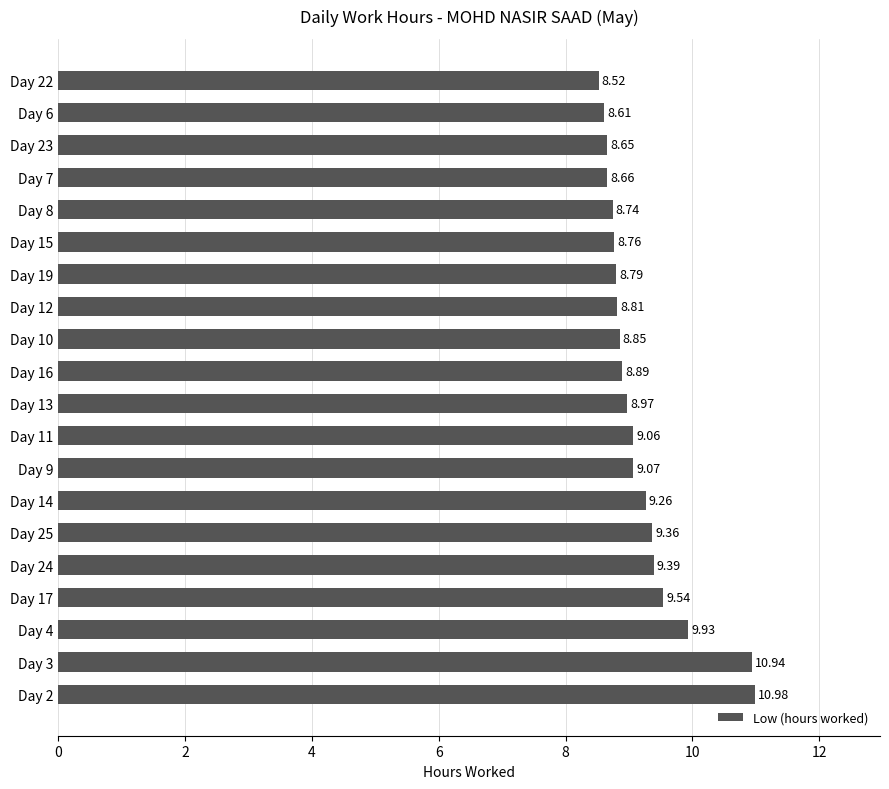

Between Day 8 and Day 9, which is larger?

Day 9